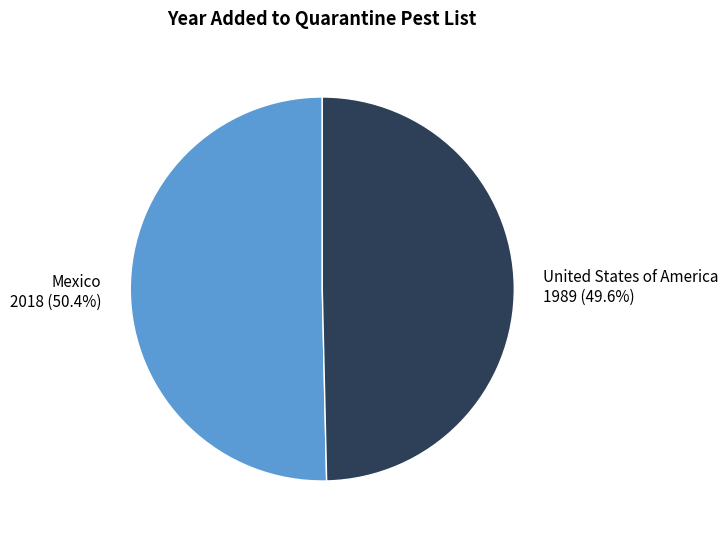

True or false: United States of America accounts for 50% of the total.

True